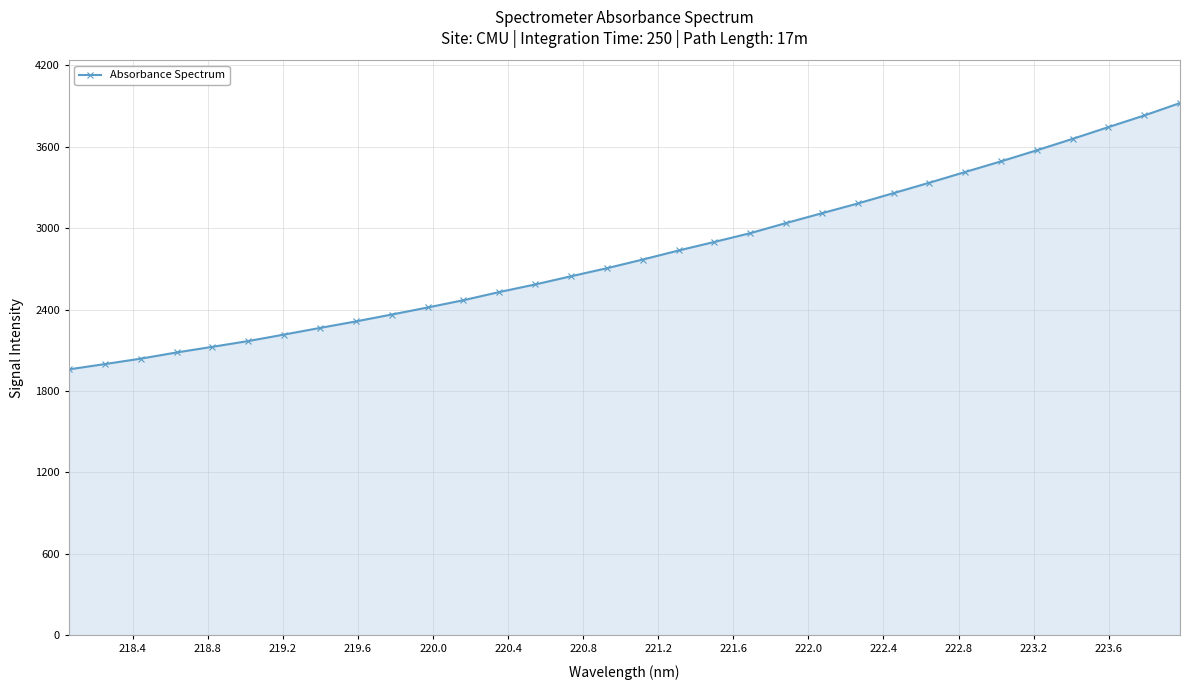

What is the value of the 17th point from the left?

2769.1